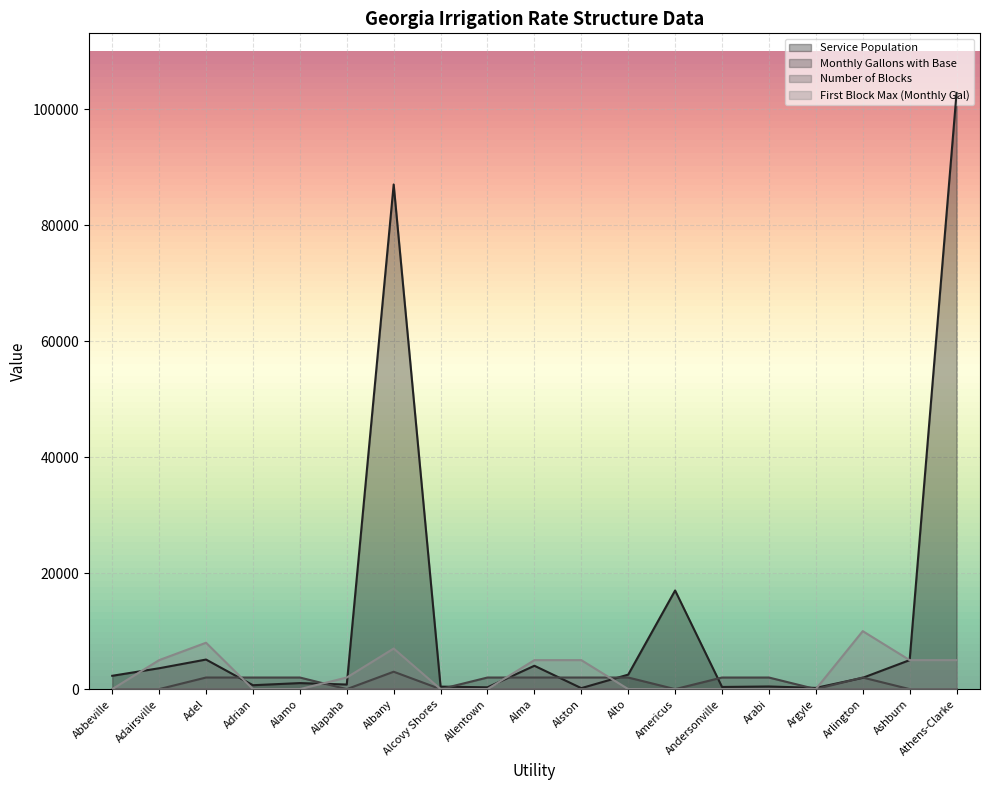

Count the Monthly Gallons with Base values in the range 0 to 2000.

18